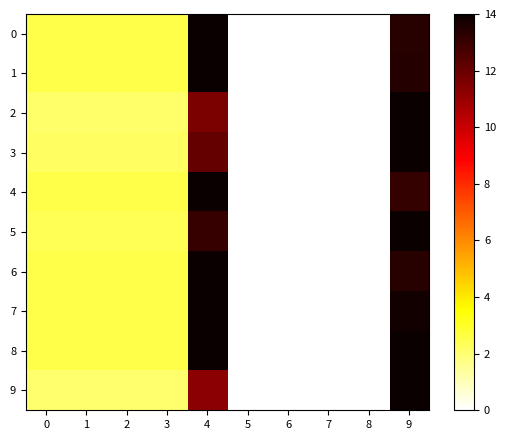

Reading left to right, list all the values displayed in this chart.

0: 0=2.5	1=2.5	2=2.5	3=2.5	4=14.0	5=0.0	6=0.0	7=0.0	8=0.0	9=13.4
1: 0=2.5	1=2.5	2=2.5	3=2.5	4=14.0	5=0.0	6=0.0	7=0.0	8=0.0	9=13.4
2: 0=2.1	1=2.1	2=2.1	3=2.1	4=11.6	5=0.0	6=0.0	7=0.0	8=0.0	9=14.0
3: 0=2.2	1=2.2	2=2.2	3=2.2	4=12.1	5=0.0	6=0.0	7=0.0	8=0.0	9=14.0
4: 0=2.5	1=2.5	2=2.5	3=2.5	4=14.0	5=0.0	6=0.0	7=0.0	8=0.0	9=13.1
5: 0=2.4	1=2.4	2=2.4	3=2.4	4=13.0	5=0.0	6=0.0	7=0.0	8=0.0	9=14.0
6: 0=2.5	1=2.5	2=2.5	3=2.5	4=14.0	5=0.0	6=0.0	7=0.0	8=0.0	9=13.3
7: 0=2.5	1=2.5	2=2.5	3=2.5	4=14.0	5=0.0	6=0.0	7=0.0	8=0.0	9=13.8
8: 0=2.5	1=2.5	2=2.5	3=2.5	4=14.0	5=0.0	6=0.0	7=0.0	8=0.0	9=14.0
9: 0=2.0	1=2.0	2=2.0	3=2.0	4=11.3	5=0.0	6=0.0	7=0.0	8=0.0	9=14.0